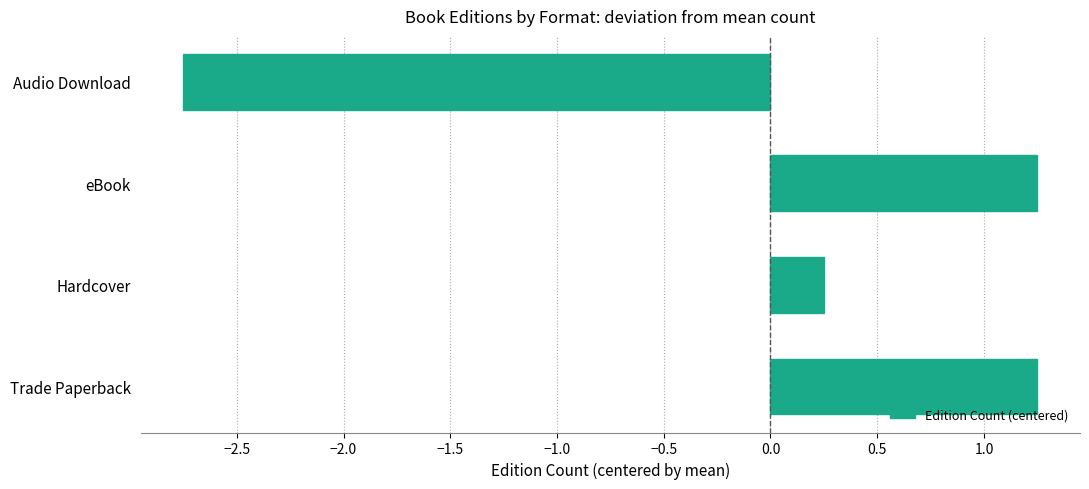

The value at Trade Paperback is 2.1. True or false?

False